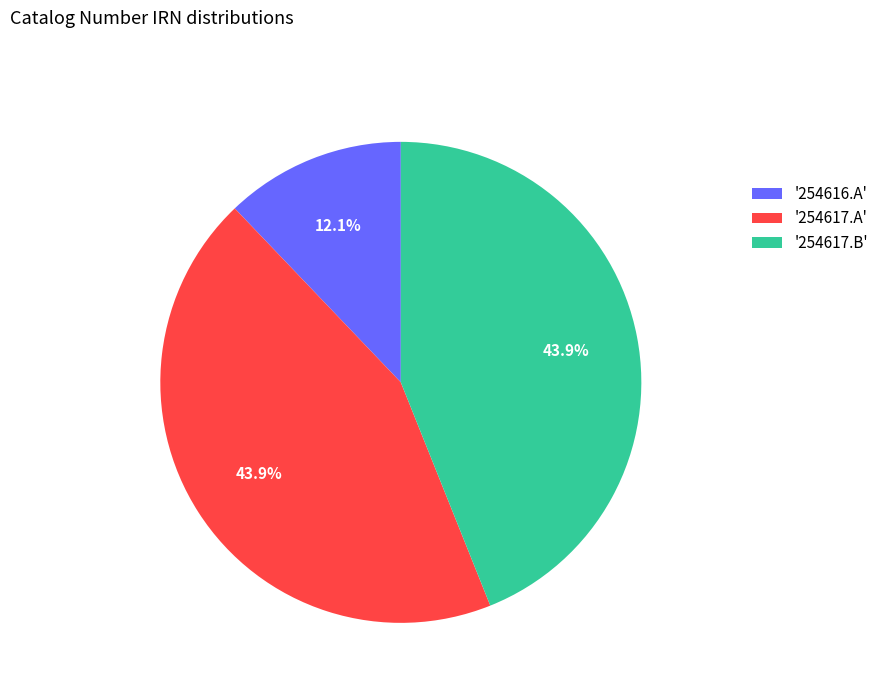

Which category has the smallest portion of the pie?

'254616.A'